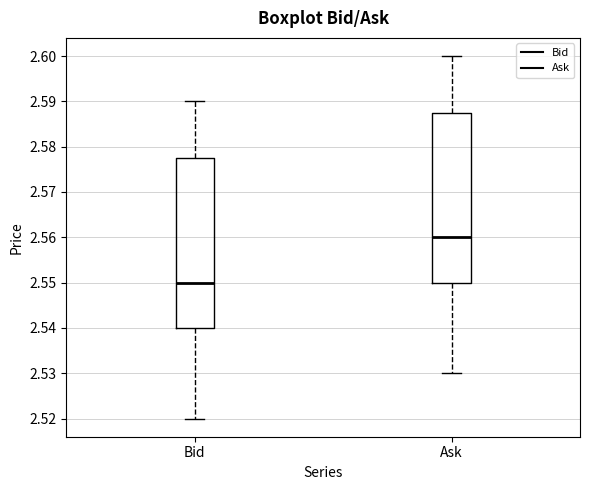

Which box's median line is the highest?

Ask